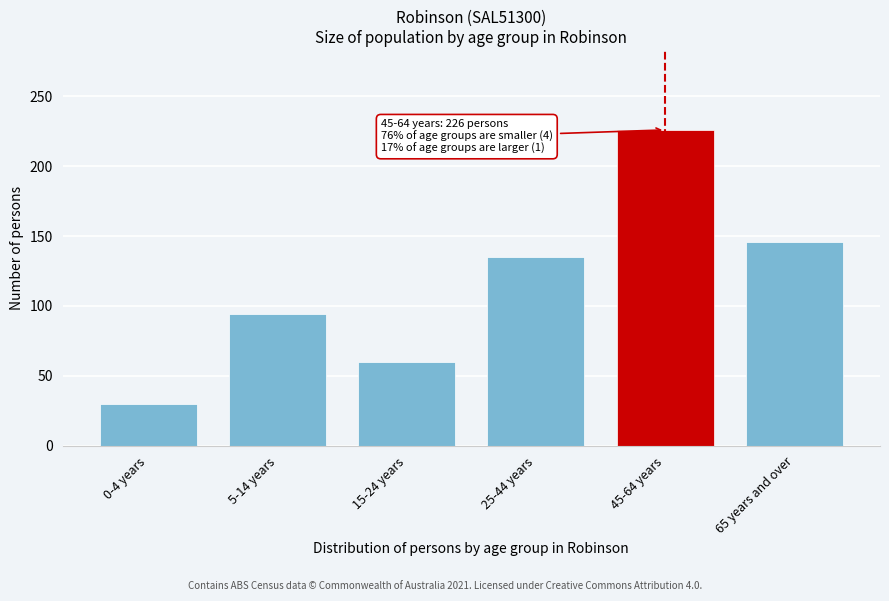

Reading left to right, extract all data points from this chart.

0-4 years=30	5-14 years=94	15-24 years=60	25-44 years=135	45-64 years=226	65 years and over=146